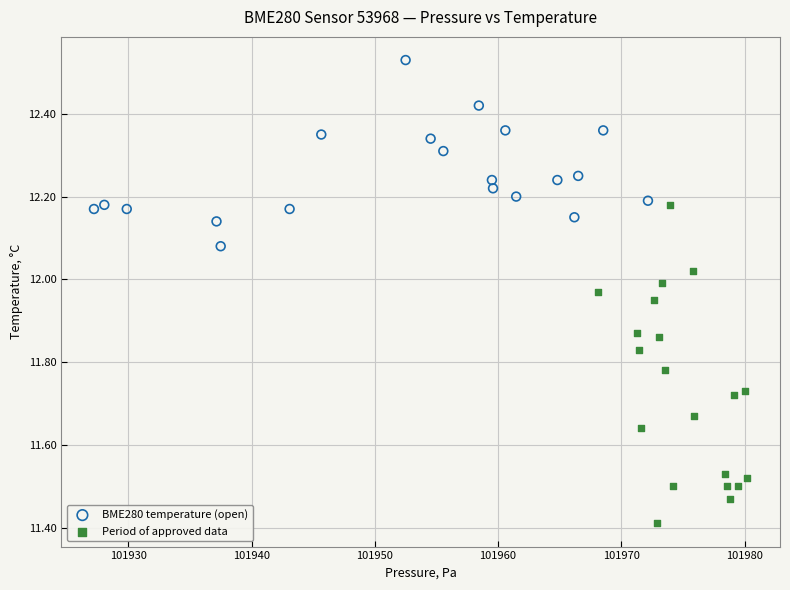

Which series has the largest Y range (max minus min)?

Period of approved data